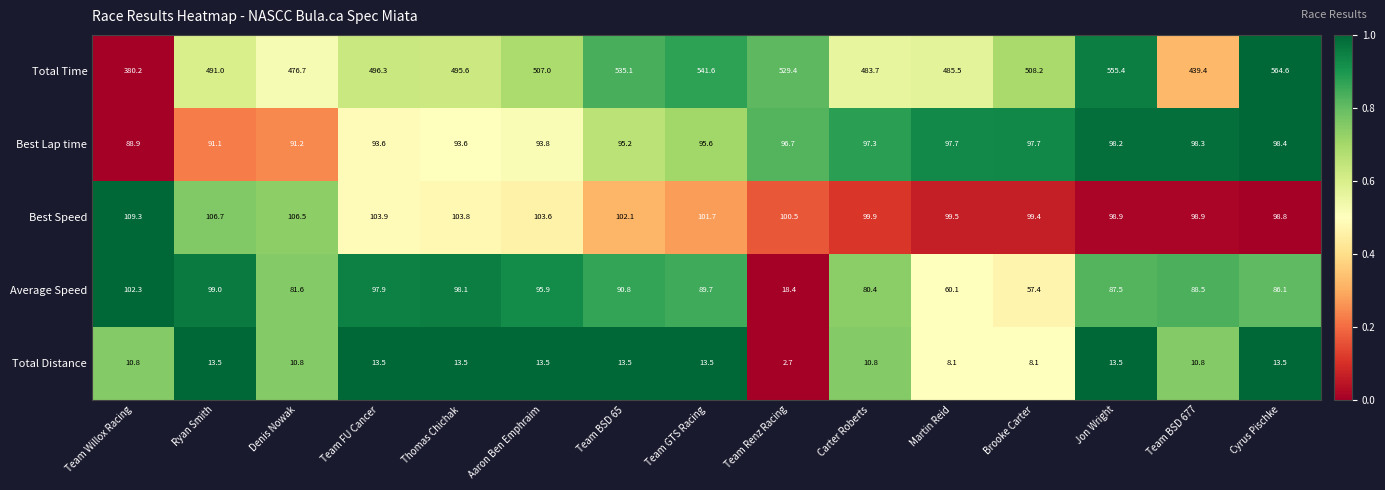

Is it true that Average Speed equals 81.6 at Denis Nowak?

True